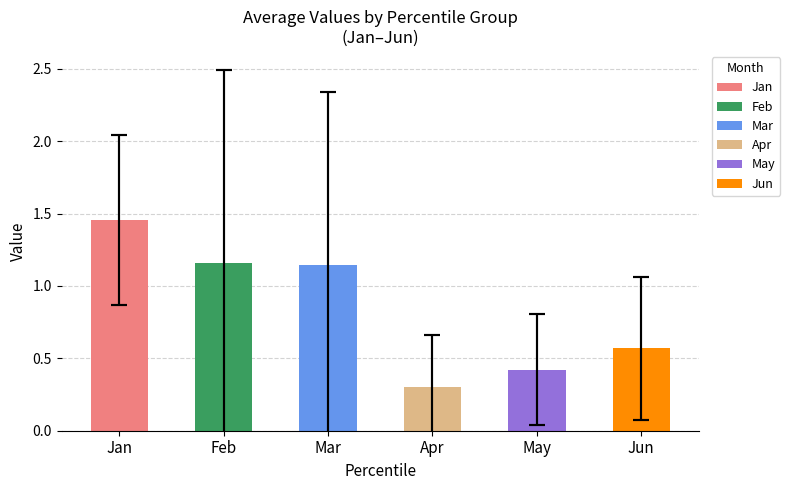

Which series has the widest spread of values?

Feb